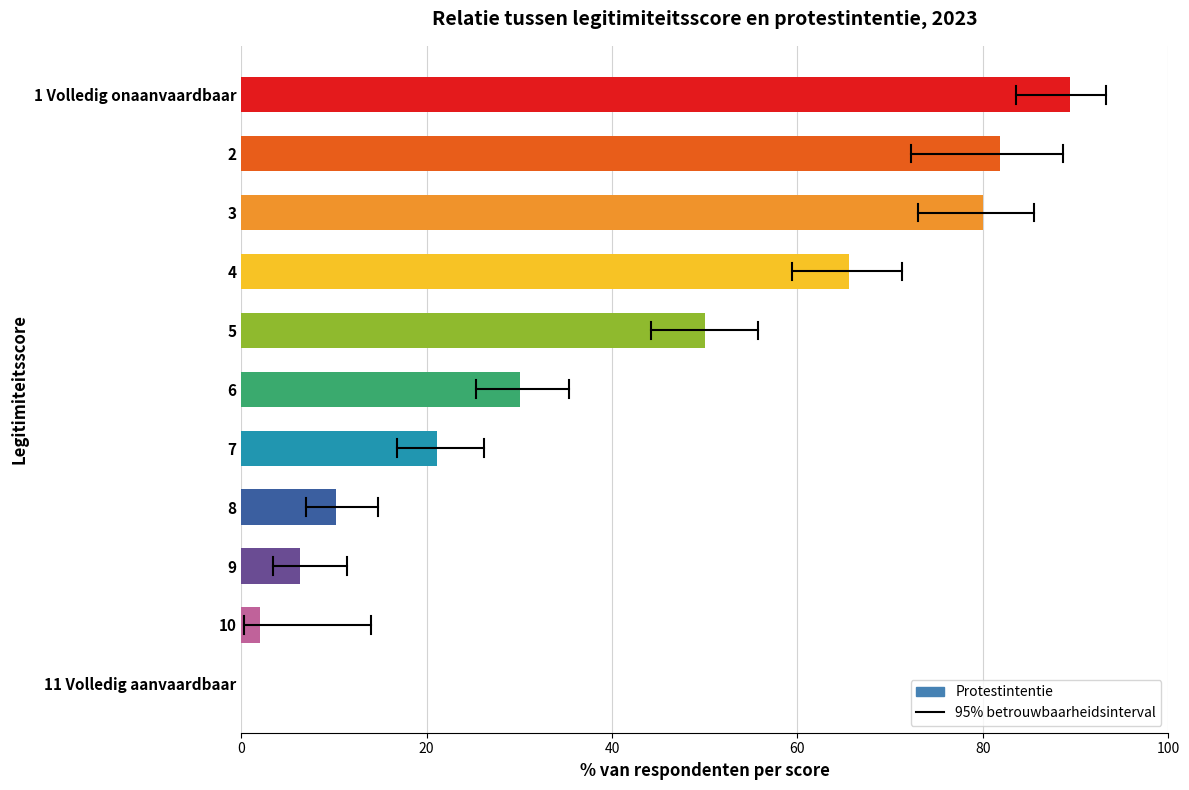

What is the greatest value displayed?

89.4